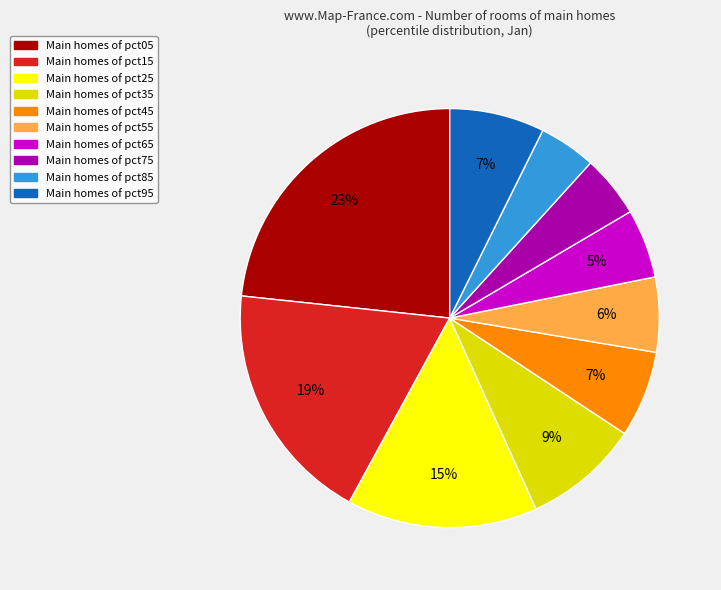

To the nearest percent, what is the difference between the largest and smallest slice percentages?

19%